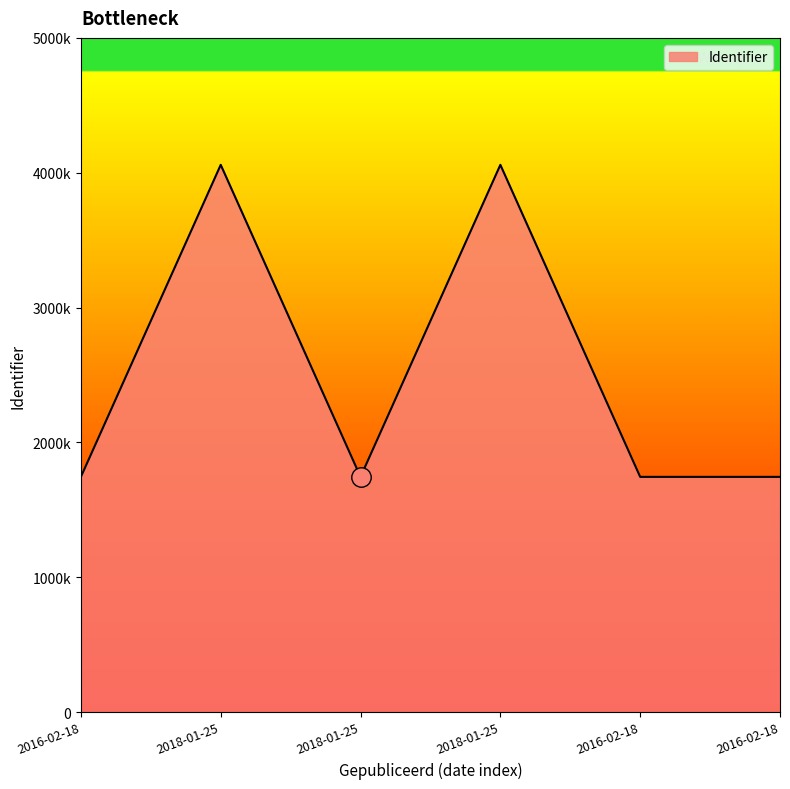

Does the chart have visible grid lines?

No